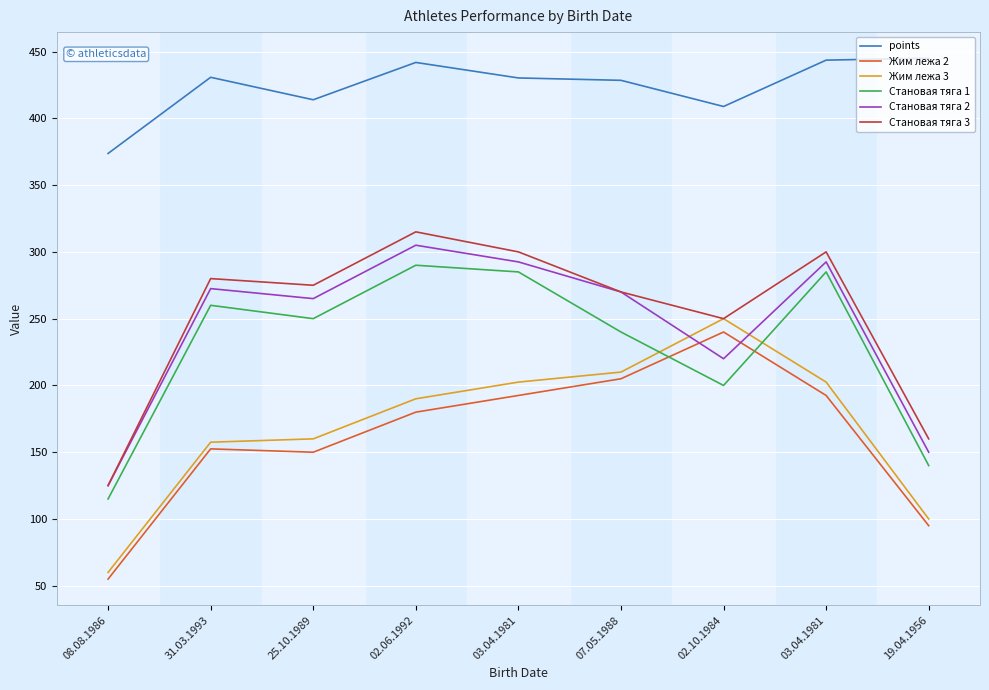

Is it true that points equals 445.1 at 19.04.1956?

True